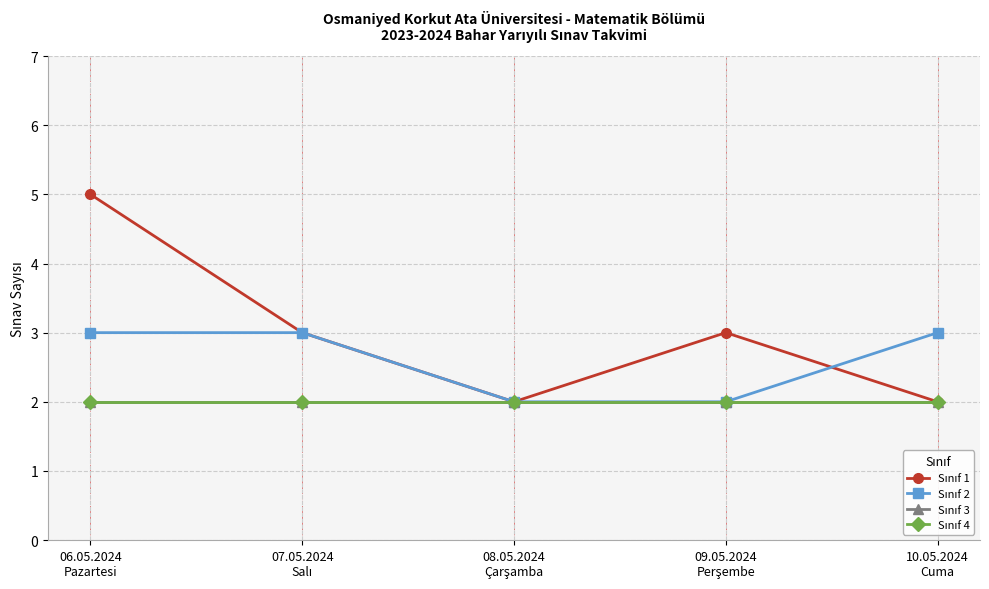

What is the highest value of the Sınıf 1 series?

5